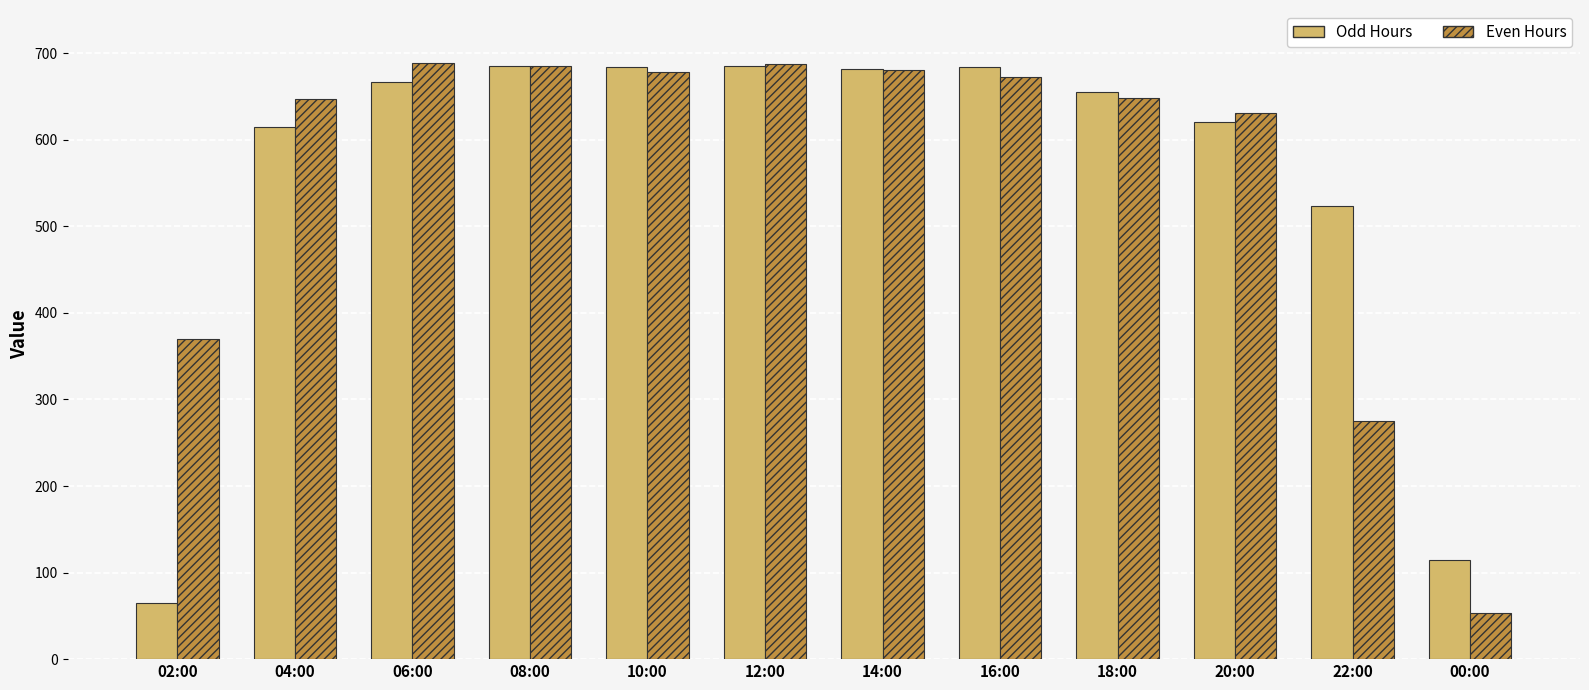

The Odd Hours series shows 1214 at 08:00. True or false?

False